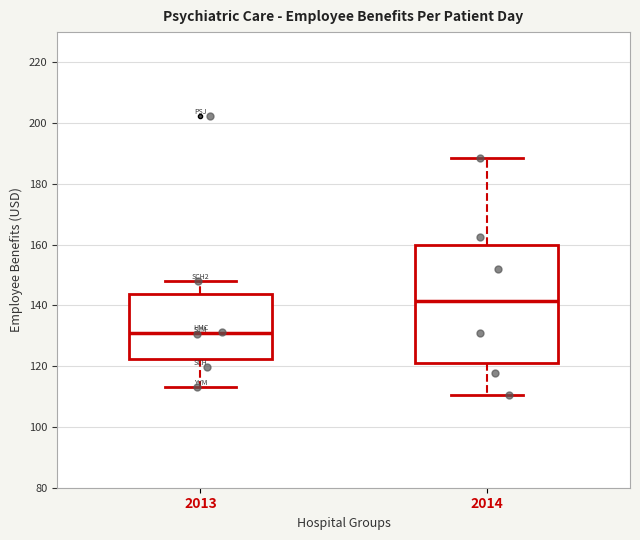

Which box has the highest median line?

2014